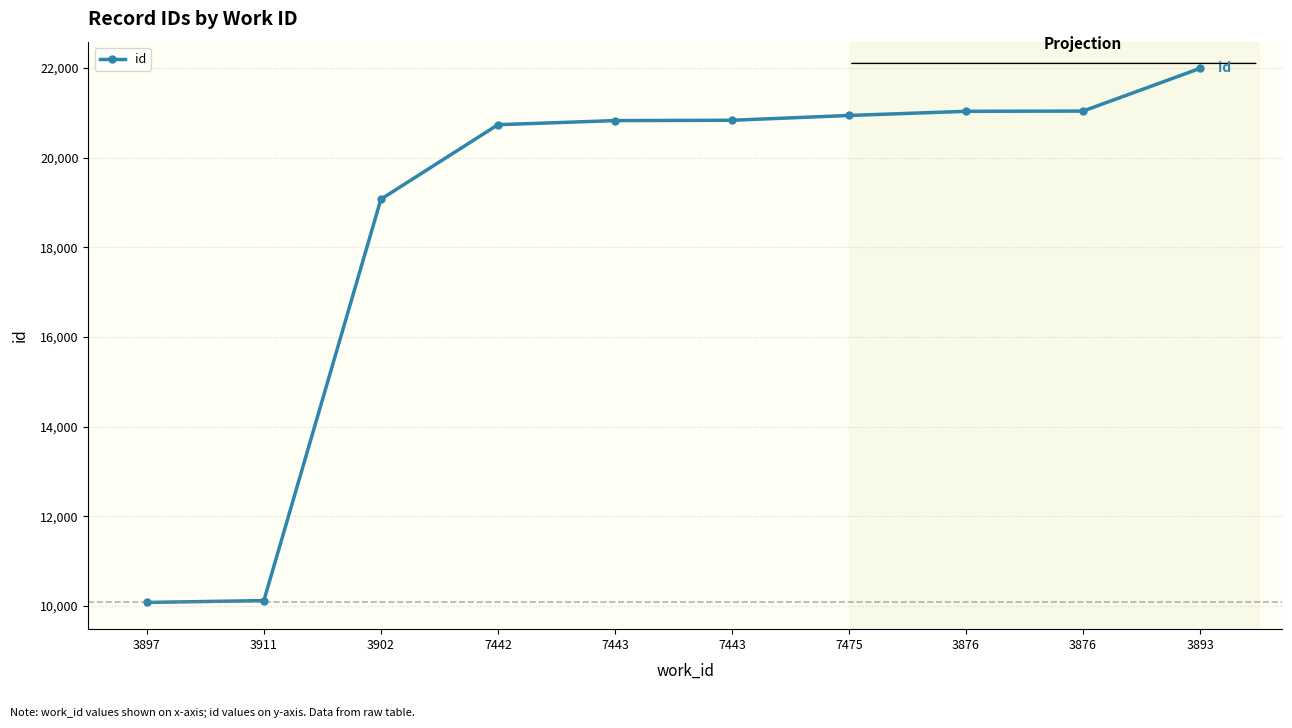

Count the number of categories in the chart.

10